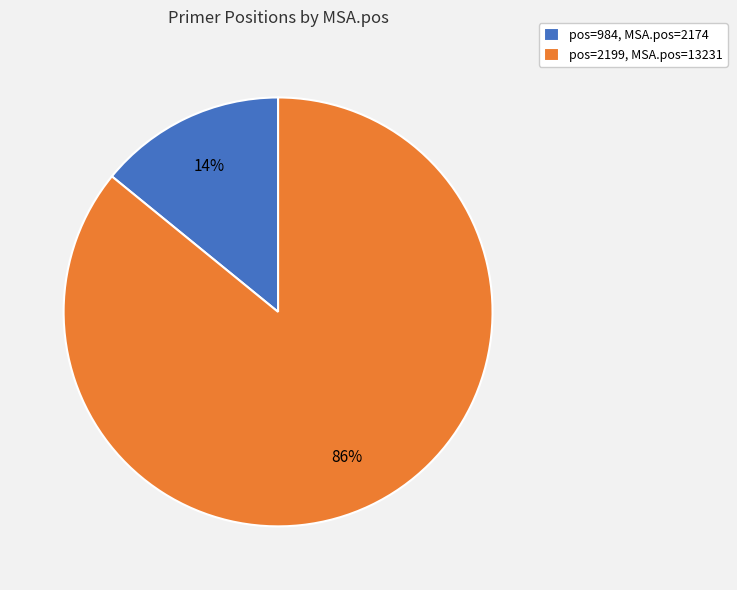

Which slice represents more than half of the pie?

pos=2199, MSA.pos=13231